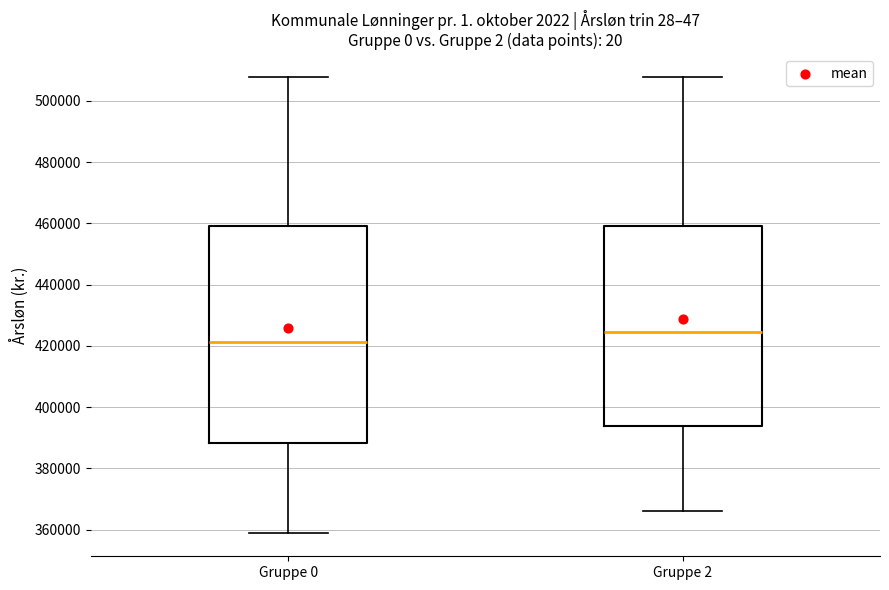

Which box is the tallest, from its lower edge to its upper edge?

Gruppe 0